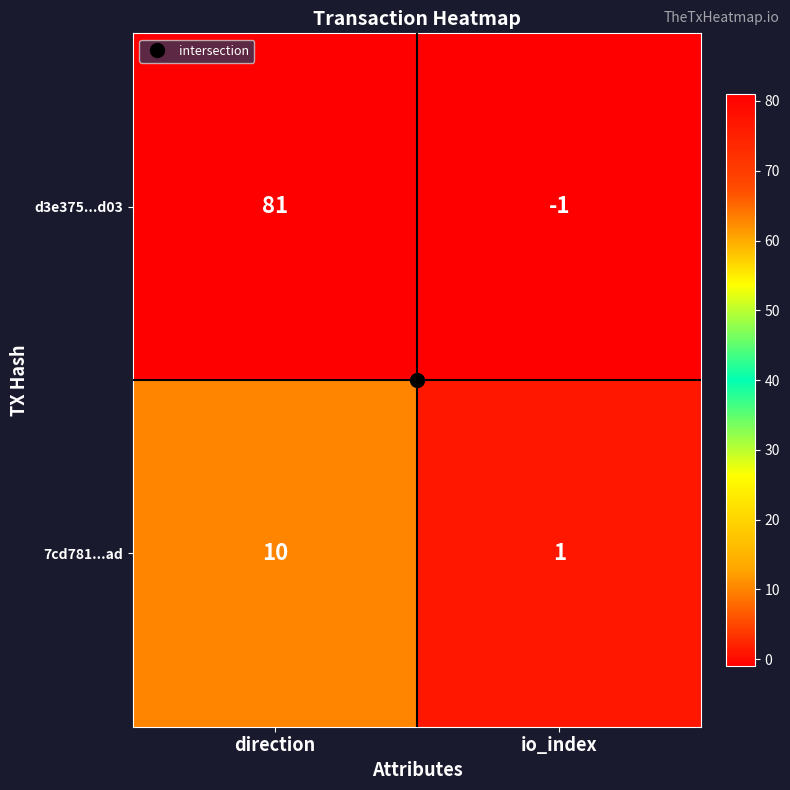

What is the sum of all d3e375...d03 values?

80